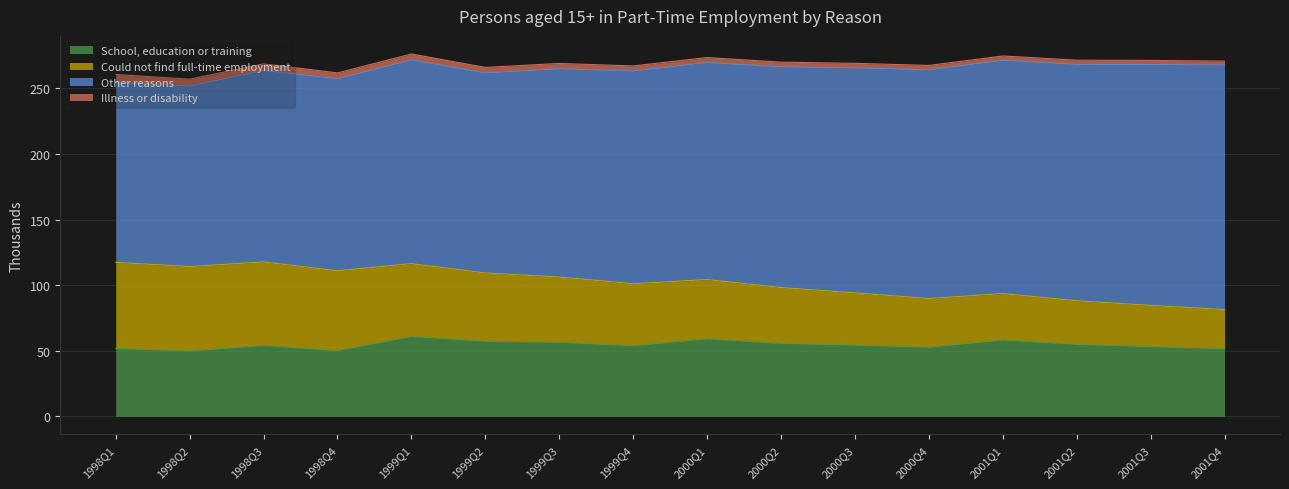

Reading left to right, extract all data points from this chart.

School, education or training: 1998Q1=51.7	1998Q2=49.8	1998Q3=54.1	1998Q4=50.1	1999Q1=60.9	1999Q2=57.2	1999Q3=56.4	1999Q4=53.8	2000Q1=59.1	2000Q2=55.6	2000Q3=54.3	2000Q4=52.7	2001Q1=58.2	2001Q2=54.9	2001Q3=53.1	2001Q4=51.6
Could not find full-time employment: 1998Q1=65.7	1998Q2=64.4	1998Q3=63.6	1998Q4=60.9	1999Q1=55.5	1999Q2=52.1	1999Q3=49.8	1999Q4=47.3	2000Q1=45.2	2000Q2=42.6	2000Q3=39.8	2000Q4=37.1	2001Q1=35.4	2001Q2=33.2	2001Q3=31.5	2001Q4=29.8
Other reasons: 1998Q1=137.1	1998Q2=137.5	1998Q3=146.0	1998Q4=146.3	1999Q1=155.3	1999Q2=152.4	1999Q3=158.7	1999Q4=162.1	2000Q1=165.4	2000Q2=168.2	2000Q3=171.5	2000Q4=174.3	2001Q1=177.8	2001Q2=180.2	2001Q3=183.6	2001Q4=186.4
Illness or disability: 1998Q1=6.1	1998Q2=5.3	1998Q3=5.0	1998Q4=4.5	1999Q1=4.5	1999Q2=4.3	1999Q3=4.1	1999Q4=3.9	2000Q1=3.8	2000Q2=3.6	2000Q3=3.5	2000Q4=3.4	2001Q1=3.3	2001Q2=3.2	2001Q3=3.1	2001Q4=3.0